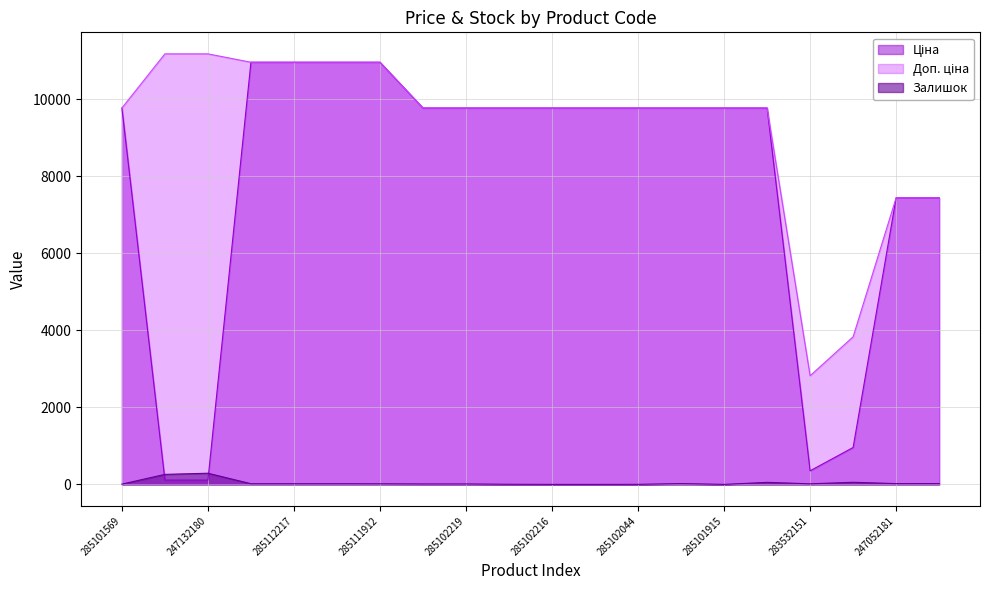

What is the total value across all series at 247052181?

14909.2